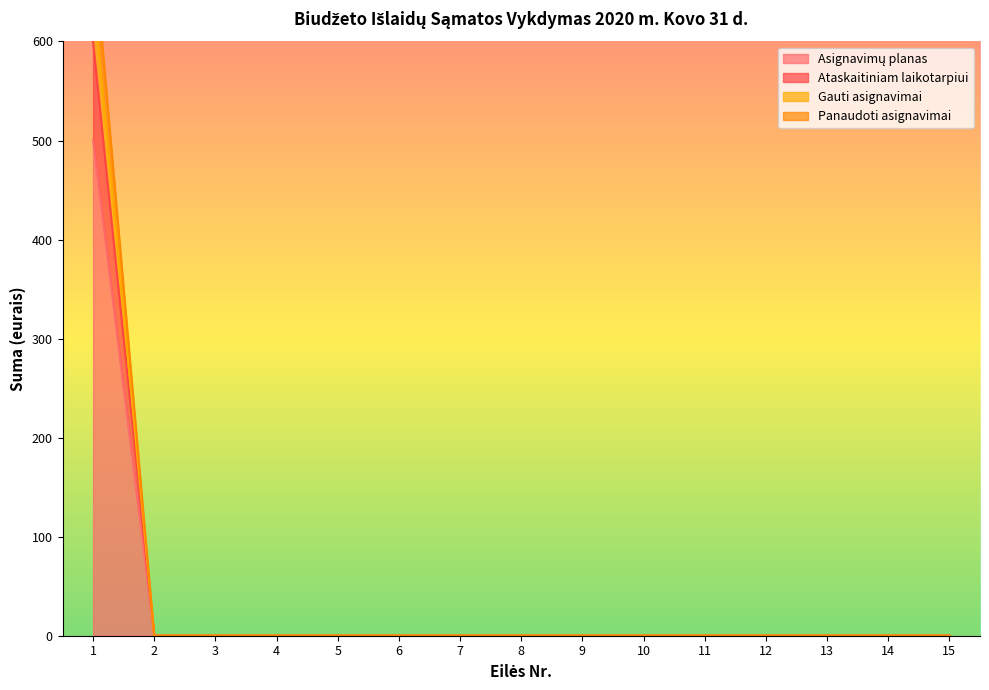

True or false: Panaudoti asignavimai has more than 1 points higher than both neighbors.

False